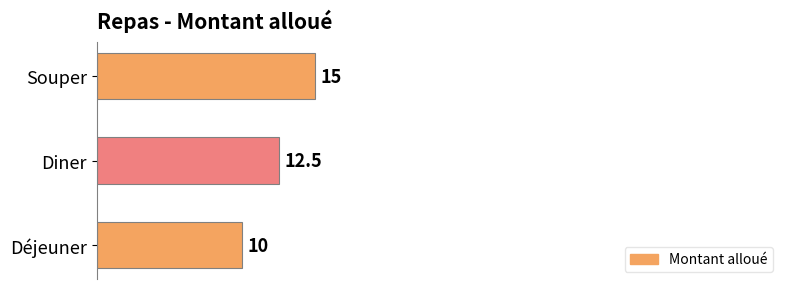

Count the values in the range 10 to 15.

3